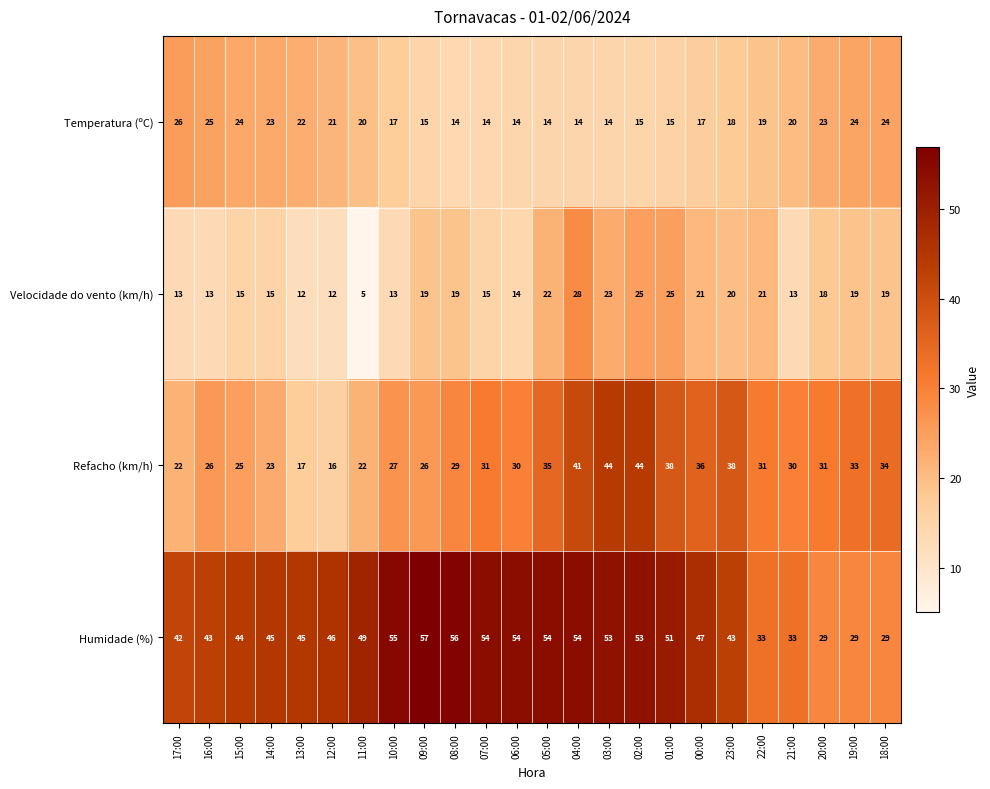

What is the difference between the highest and lowest values at 09:00?

42